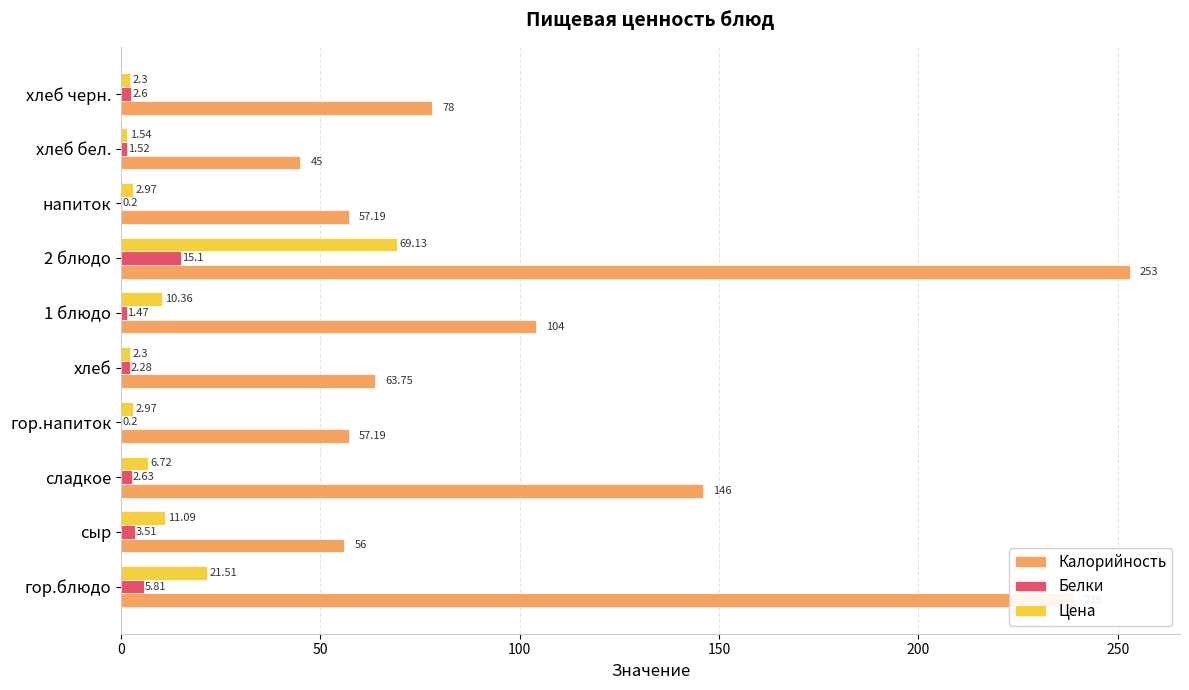

What is the total value across all series at напиток?

60.4